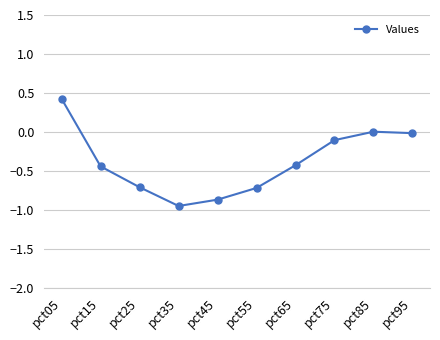

How many lines are shown in the chart?

1